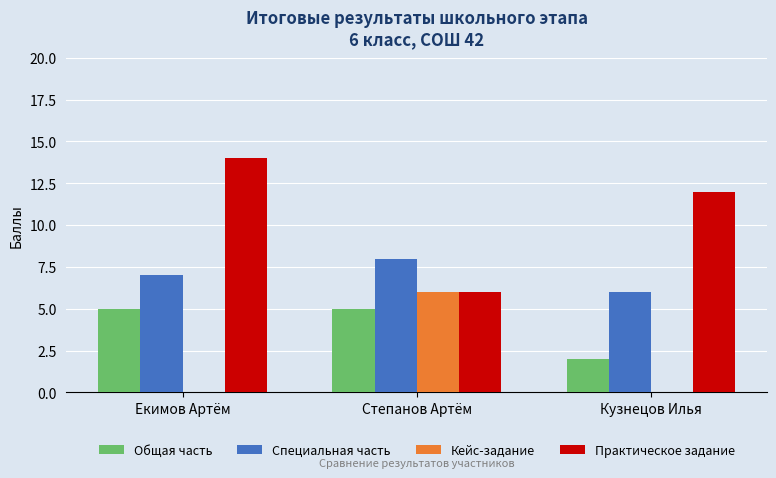

What is the highest value of the Практическое задание series?

14